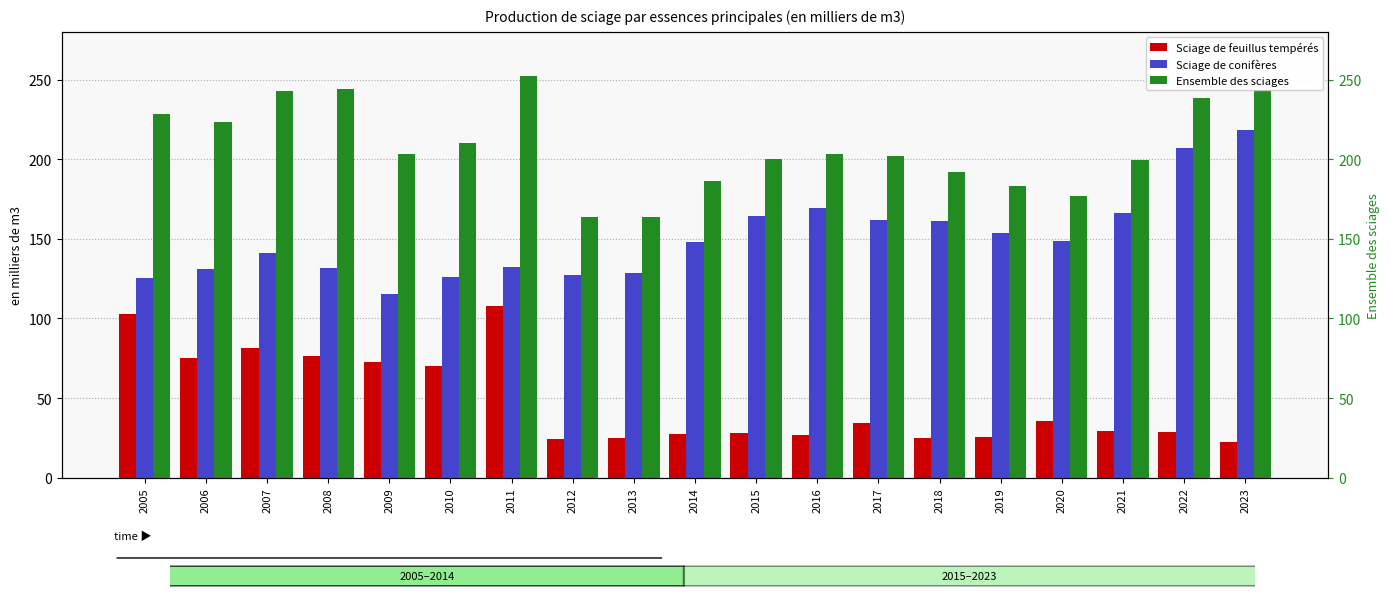

The Sciage de feuillus tempérés series shows 17.1 at 2015. True or false?

False